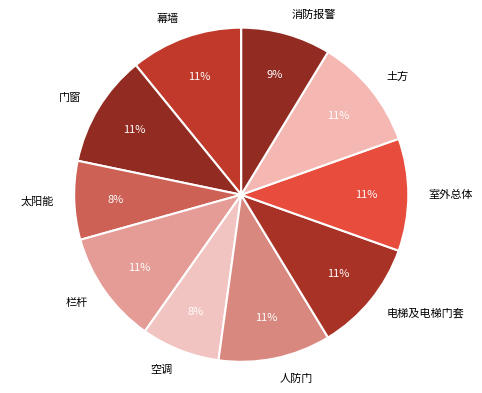

Which has a higher value, 人防门 or 消防报警?

人防门